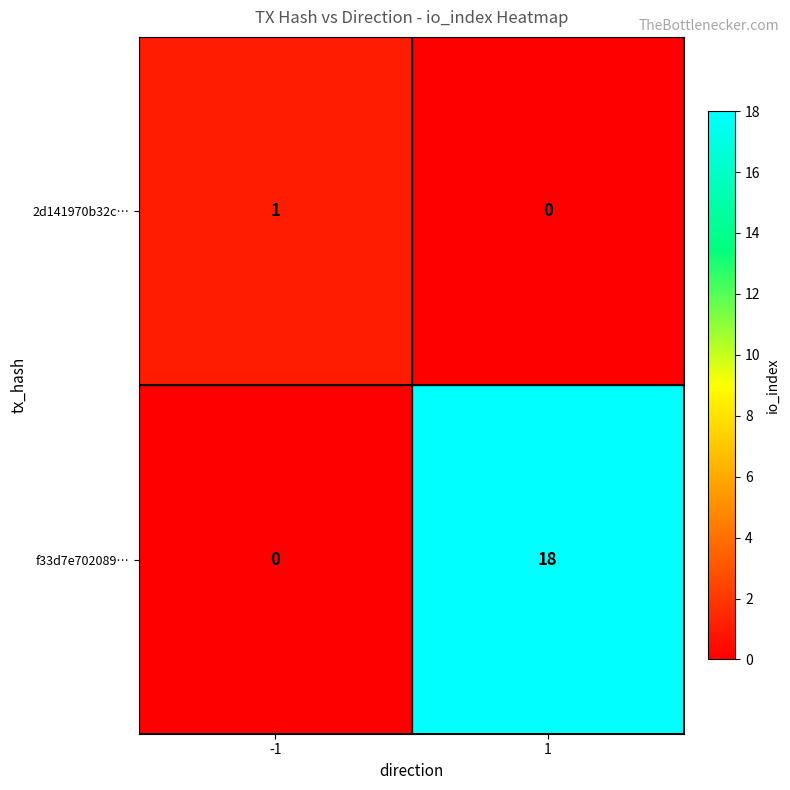

Read the f33d7e702089… value at 1, to the nearest 10.

20